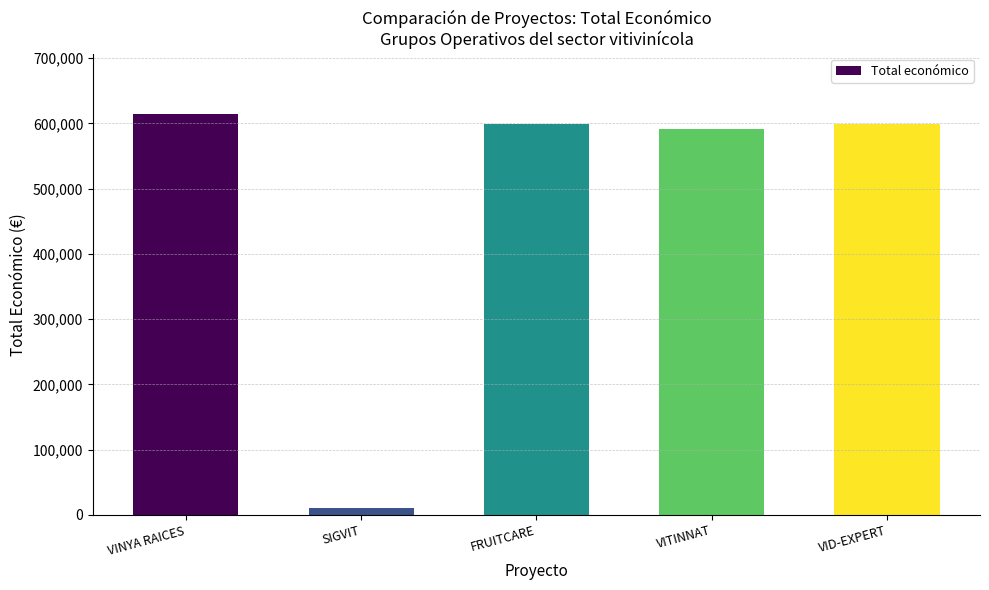

What is the difference between the values at VID-EXPERT and FRUITCARE?

192